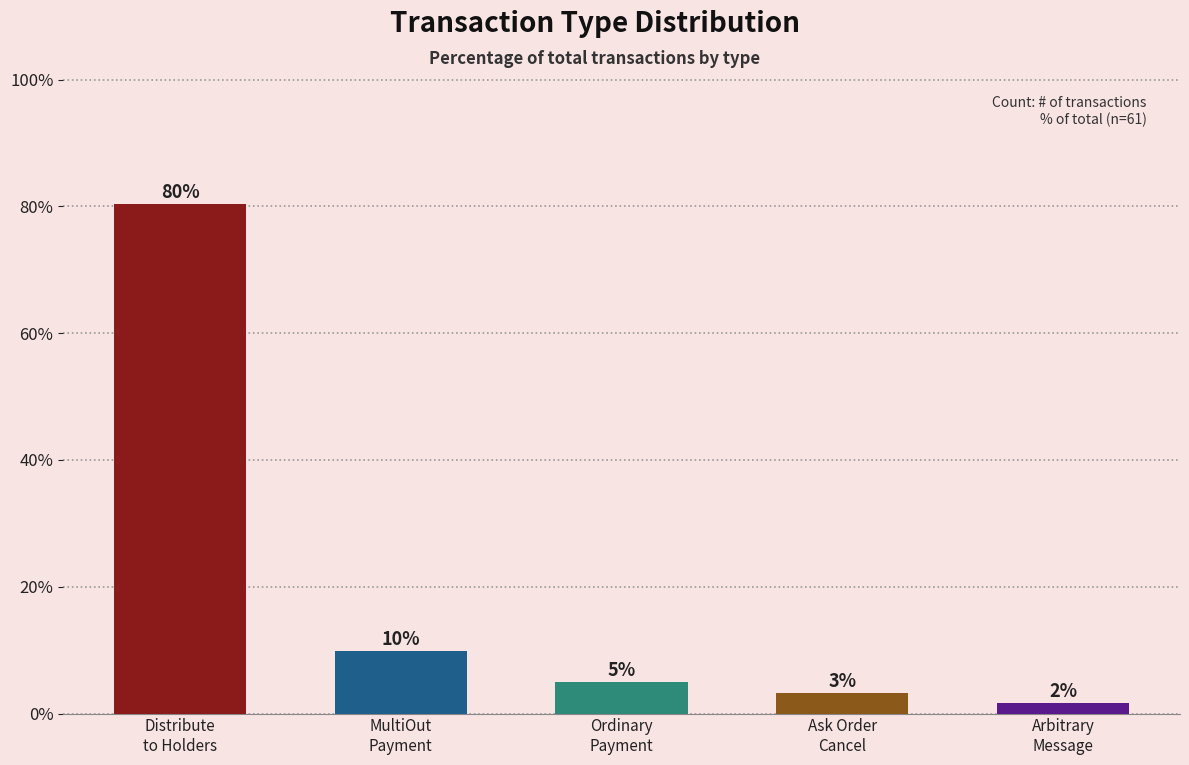

How many bars are there in total?

5